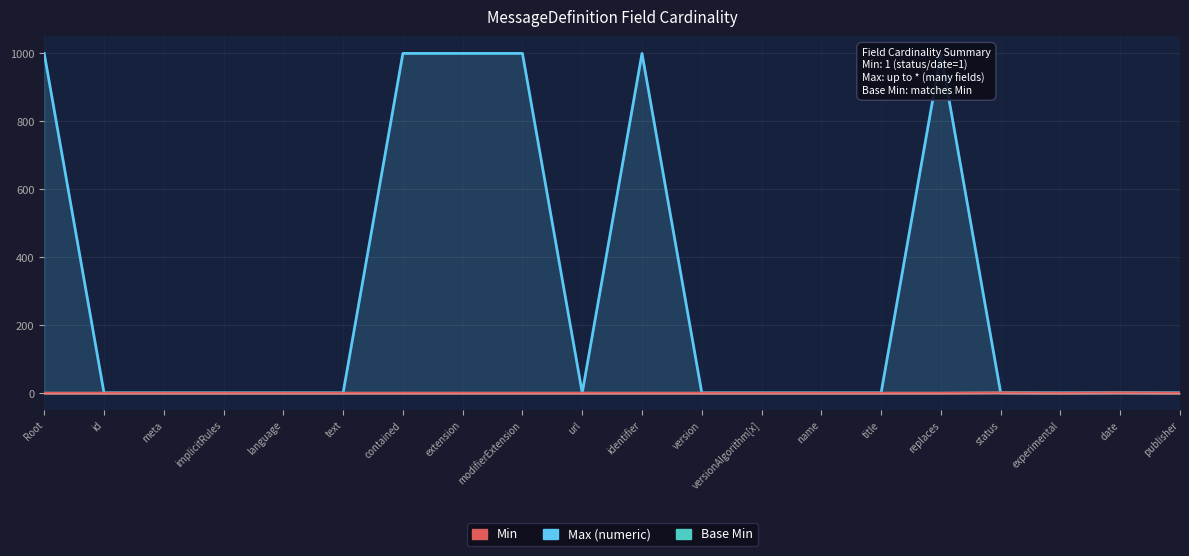

How many positive values does the Min series have?

2